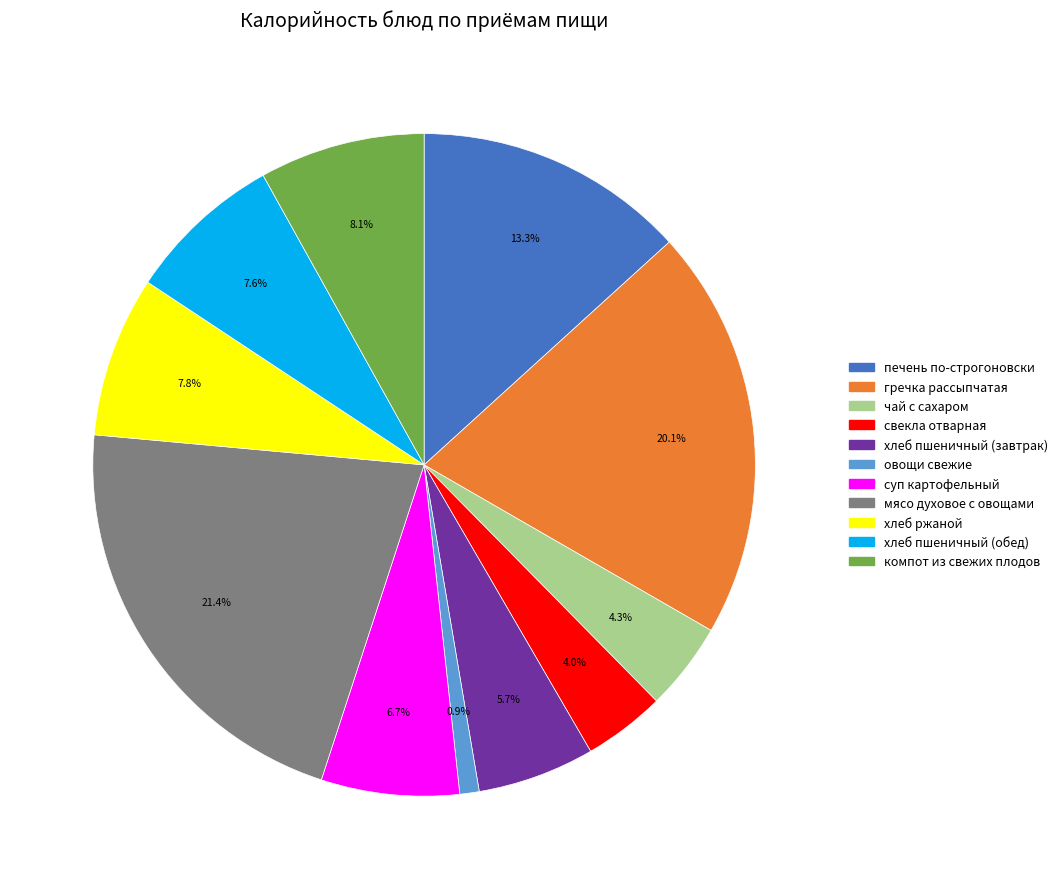

To the nearest percent, what is the difference between the свекла отварная and хлеб ржаной slice percentages?

4%